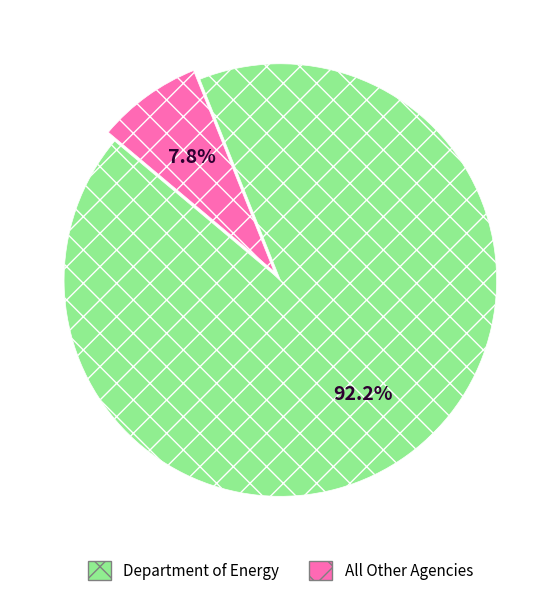

Which slice is the smallest?

All Other Agencies